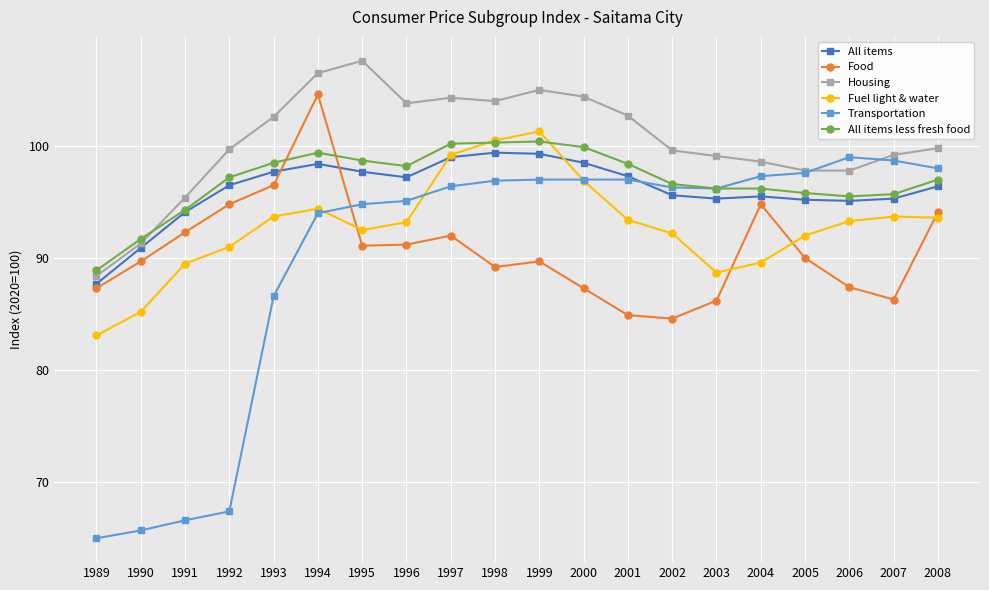

True or false: Housing and Food intersect in this chart.

False